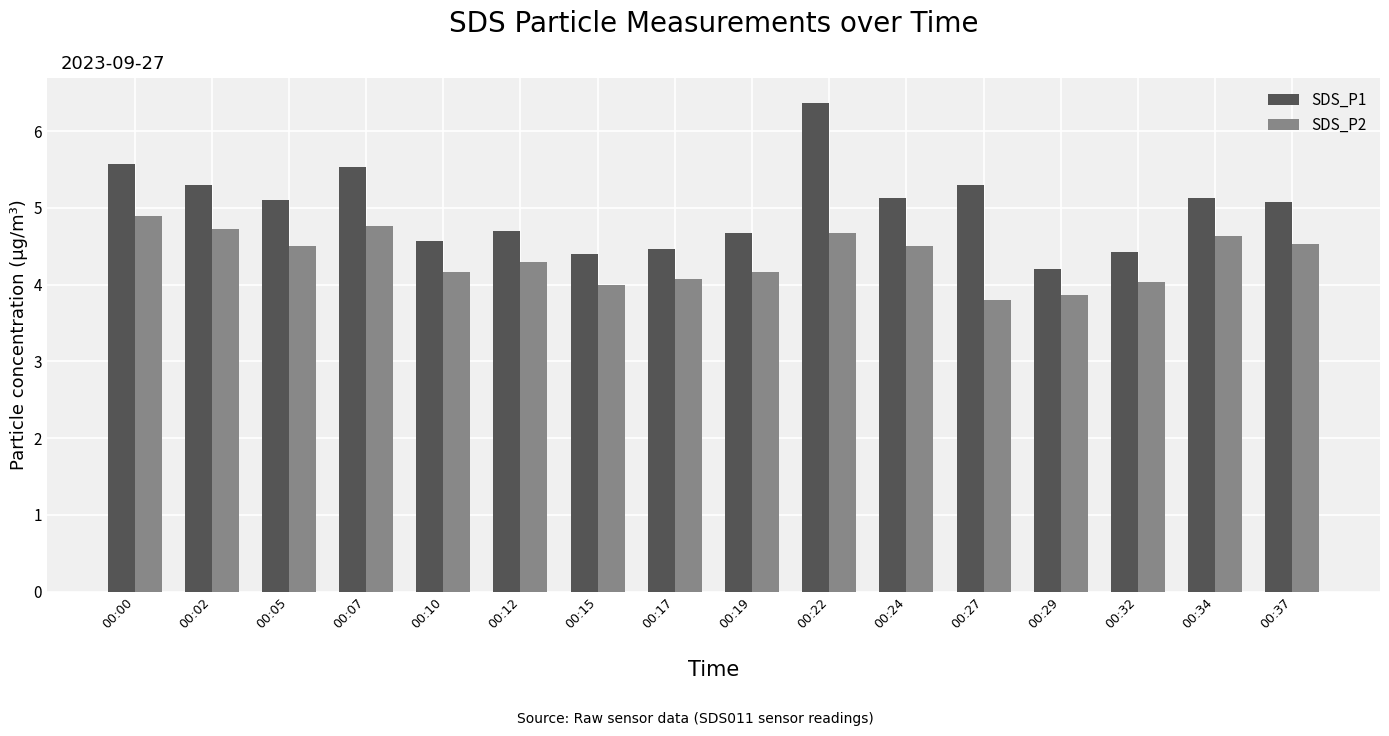

The value of SDS_P1 at 00:24 is 5.1. True or false?

True